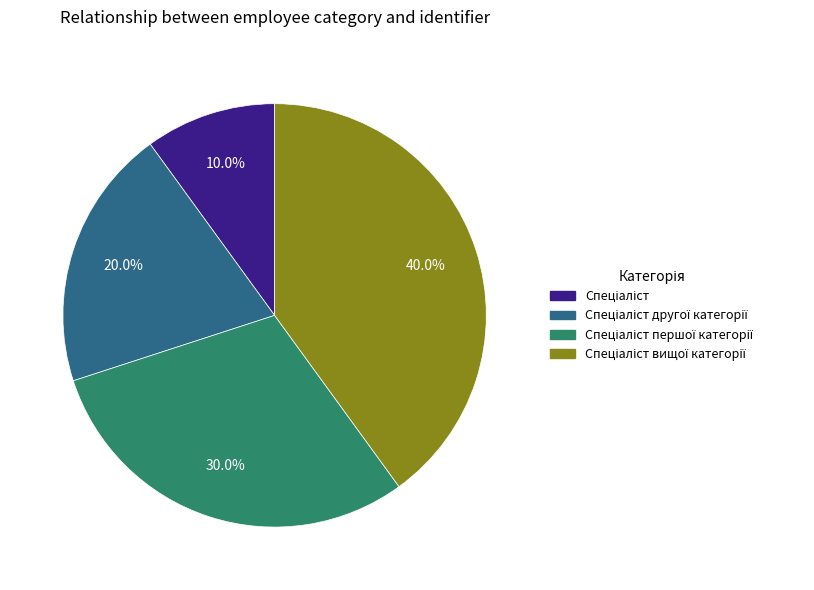

To the nearest percent, what is the average slice percentage?

25%